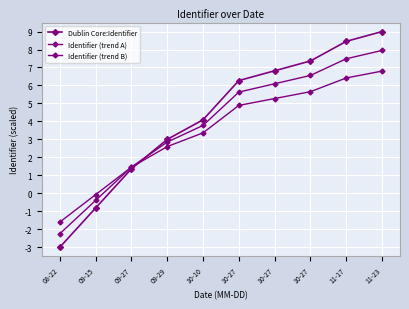

How many data points in Identifier (trend B) are above 4?

5